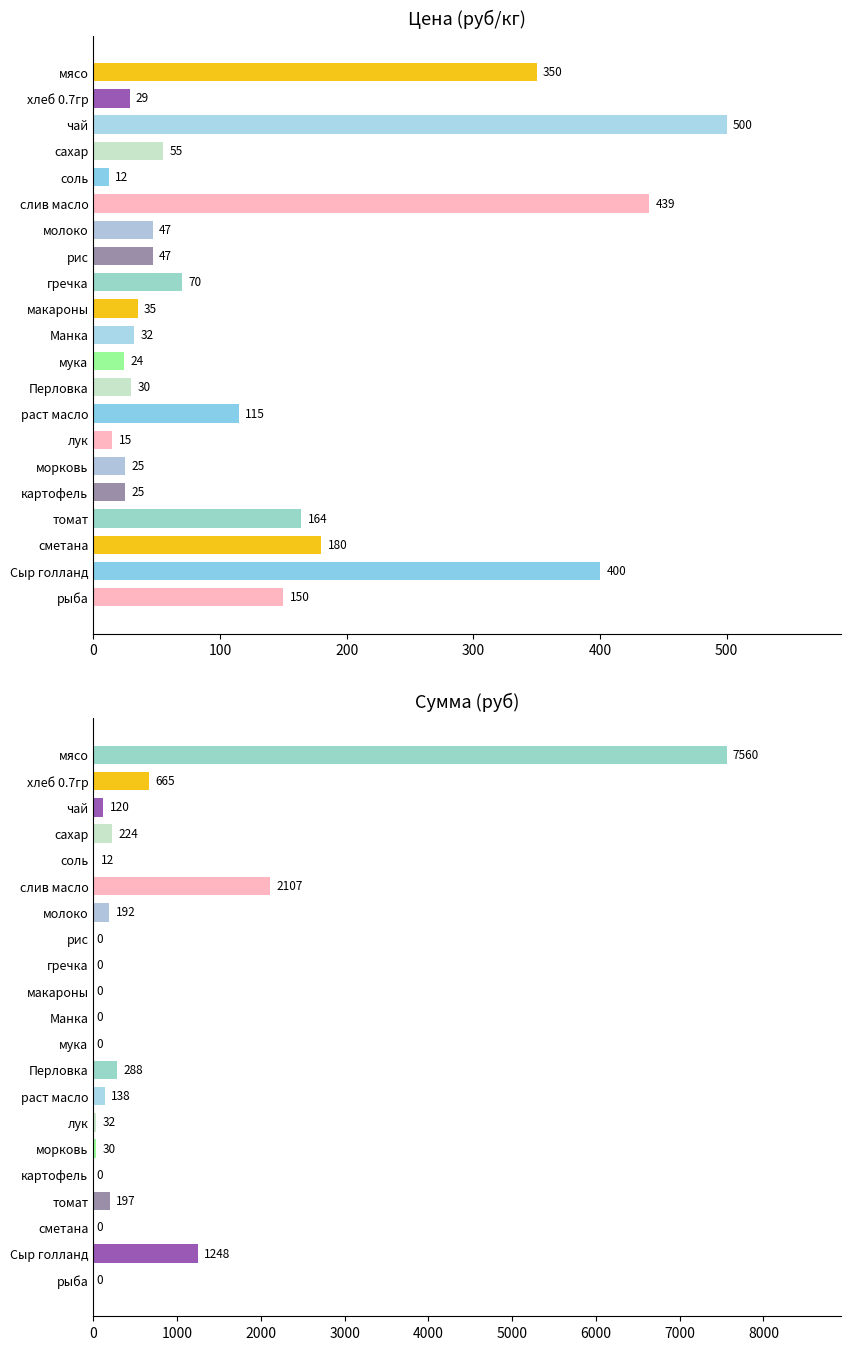

What is the average value of the Цена (руб/кг) series?

130.7